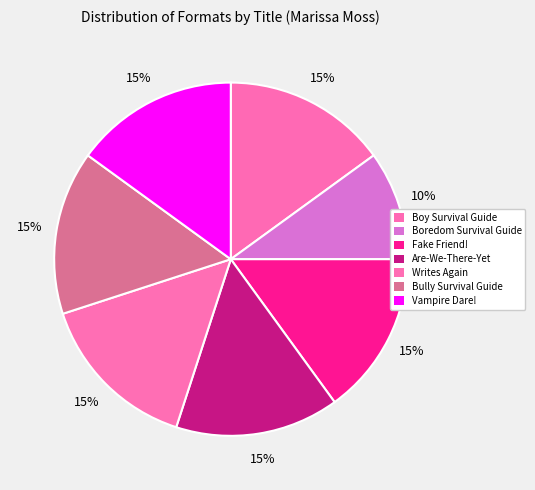

How many segments does this pie chart have?

7